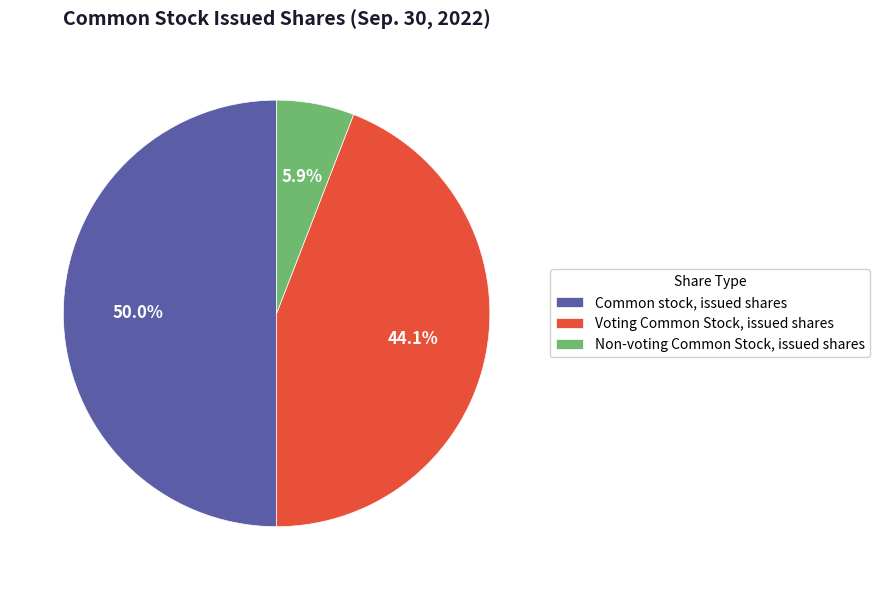

Is the sum of Voting Common Stock, issued shares and Common stock, issued shares greater than half?

Yes